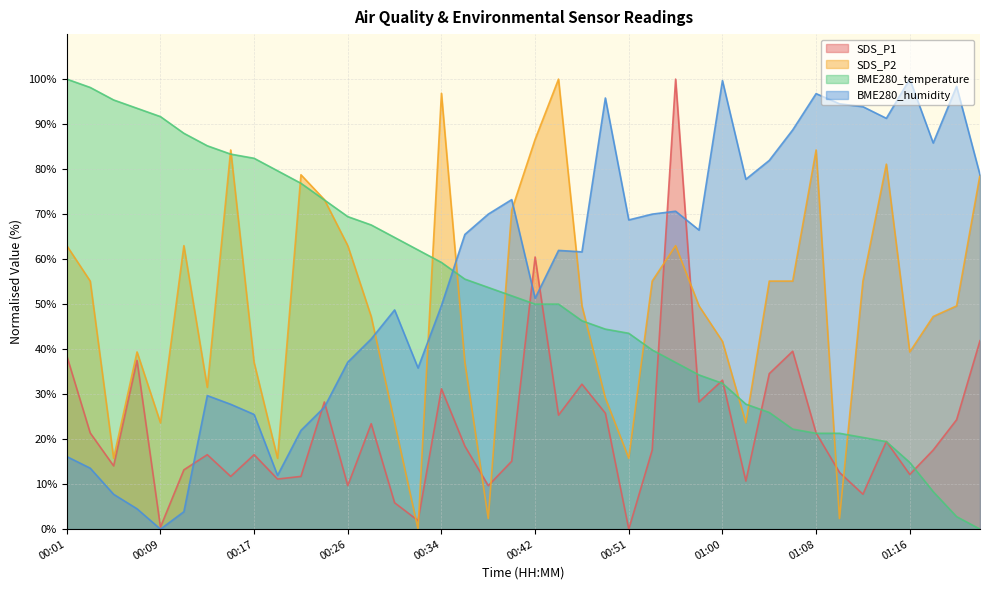

Reading right to left, extract all data points from this chart.

SDS_P1: 41.9	24.3	17.6	12.2	19.5	7.8	12.6	21.4	39.5	34.6	10.7	33.1	28.3	100.0	17.6	0.0	25.8	32.2	25.3	60.5	15.1	9.7	18.4	31.2	1.9	5.9	23.4	9.7	28.3	11.7	11.1	16.5	11.7	16.5	13.2	0.4	37.5	14.1	21.4	38.5
SDS_P2: 78.7	49.6	47.2	39.4	81.1	55.1	2.4	84.3	55.1	55.1	23.6	41.7	49.6	63.0	55.1	15.7	29.1	49.6	100.0	86.6	70.9	2.4	37.0	96.9	0.0	23.6	47.2	63.0	73.2	78.7	15.7	37.0	84.3	31.5	63.0	23.6	39.4	15.7	55.1	63.0
BME280_temperature: 0.0	2.8	8.3	14.8	19.4	20.4	21.3	21.3	22.2	25.9	27.8	32.4	34.3	37.0	39.8	43.5	44.4	46.3	50.0	50.0	51.9	53.7	55.6	59.3	62.0	64.8	67.6	69.4	73.1	76.9	79.6	82.4	83.3	85.2	88.0	91.7	93.5	95.4	98.1	100.0
BME280_humidity: 78.7	98.4	85.8	100.0	91.3	93.9	94.5	96.8	88.7	81.9	77.7	99.7	66.5	70.6	70.0	68.7	95.8	61.6	61.9	51.3	73.2	70.0	65.5	49.7	35.8	48.7	42.3	37.1	27.1	21.9	11.9	25.5	27.7	29.7	3.9	0.0	4.5	7.7	13.5	16.1